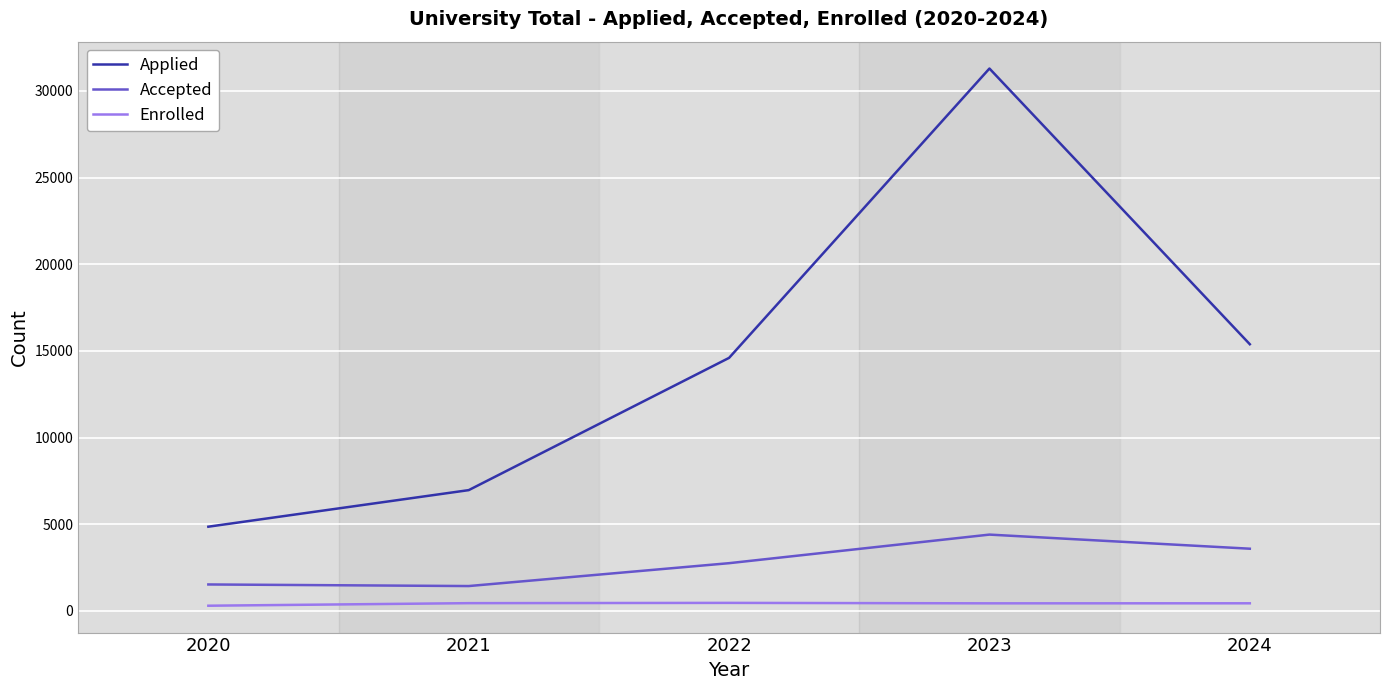

Rank the series by their maximum value, from highest to lowest.

Applied, Accepted, Enrolled